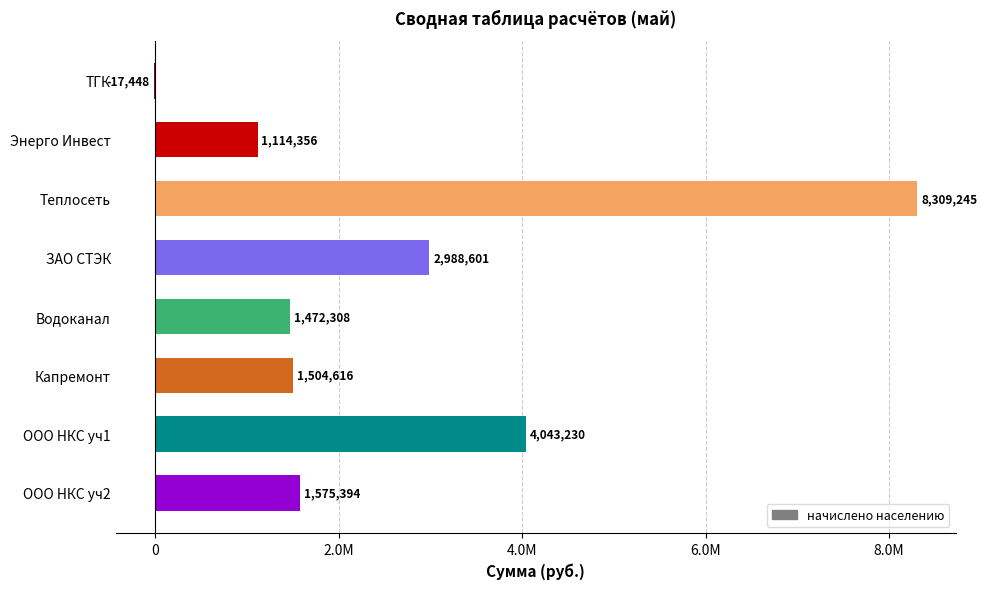

Does the chart contain stacked bars?

No